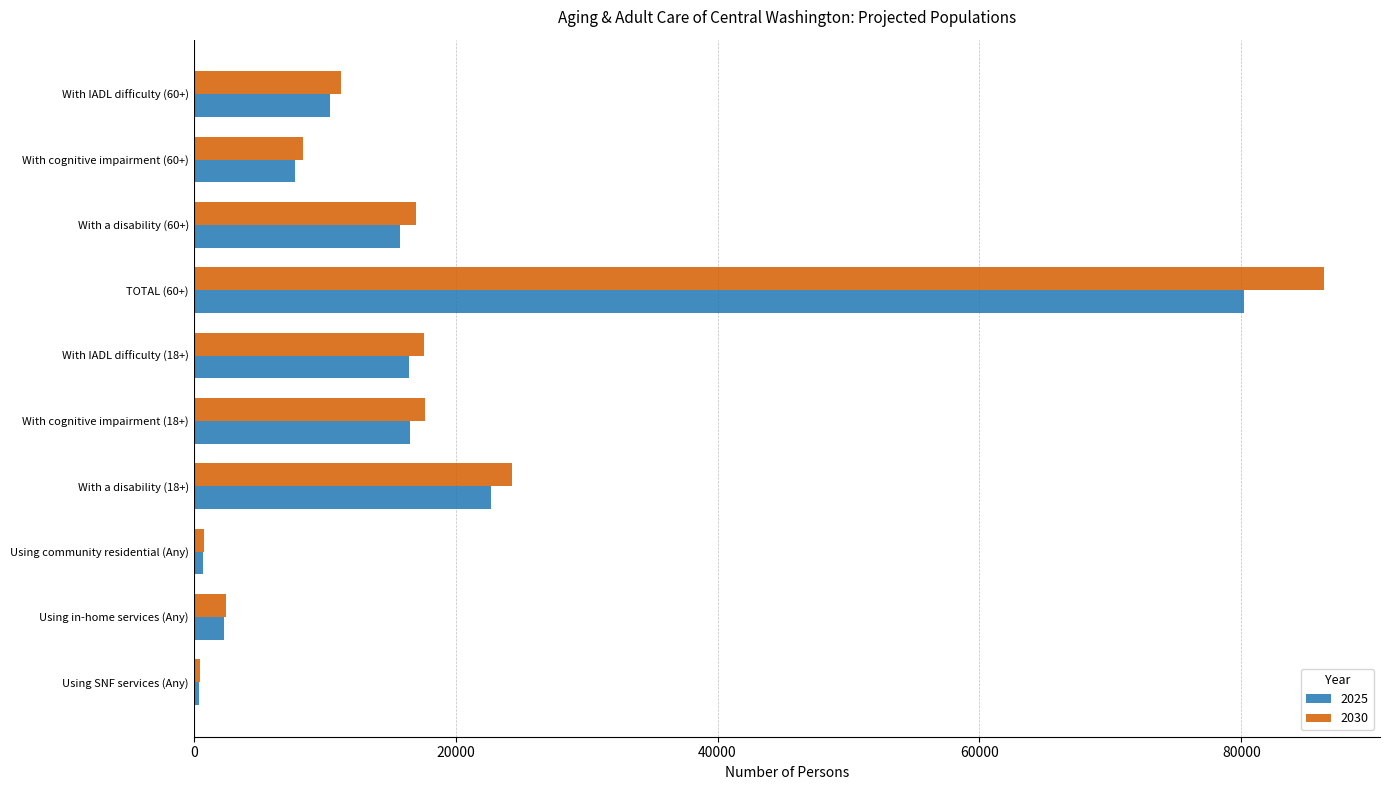

How many data points does each series have?

10